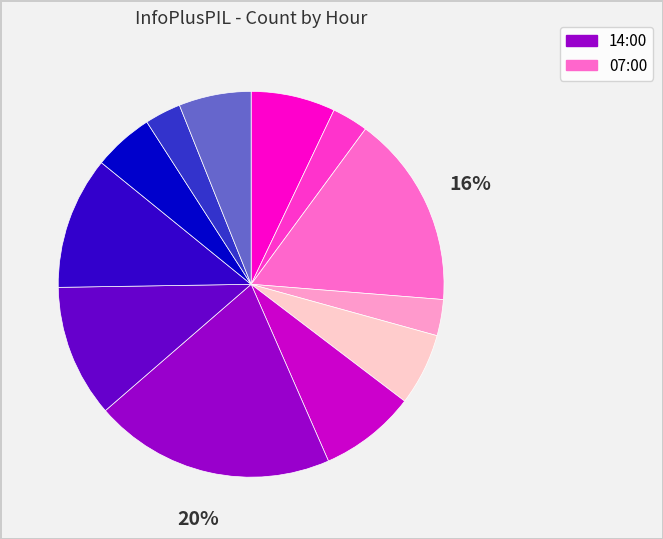

Is there any slice that represents more than half of the pie?

No